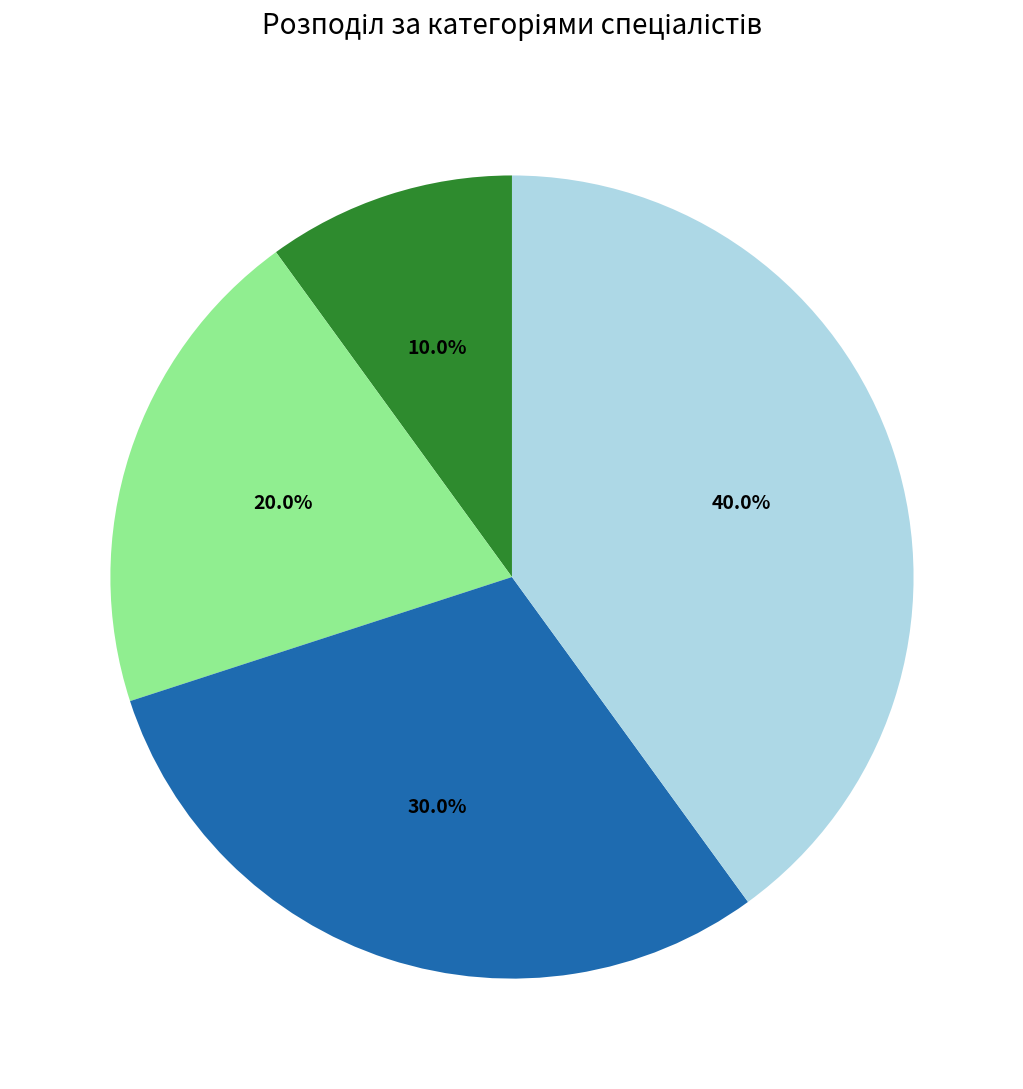

To the nearest percent, what is the average slice percentage?

25%